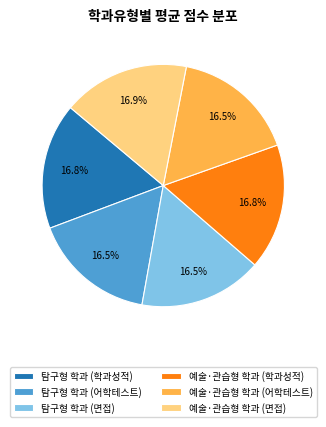

What portion of the pie excludes 탐구형 학과 (어학테스트)?

83.5%